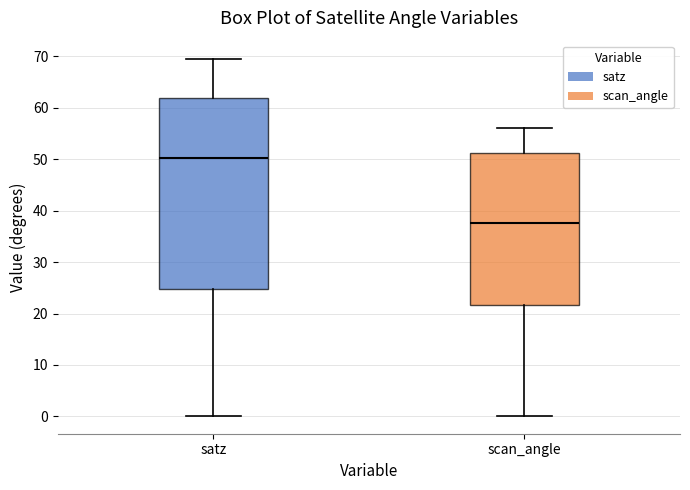

Reading left to right, read every box against the y-axis: the position of its median line, the range the box covers, and the ends of its whiskers. The values are not printed on the chart, so give them approximately, as read against the axis.

satz: median 50, box 25 to 62, whiskers 0 to 70
scan_angle: median 38, box 22 to 51, whiskers 0 to 56